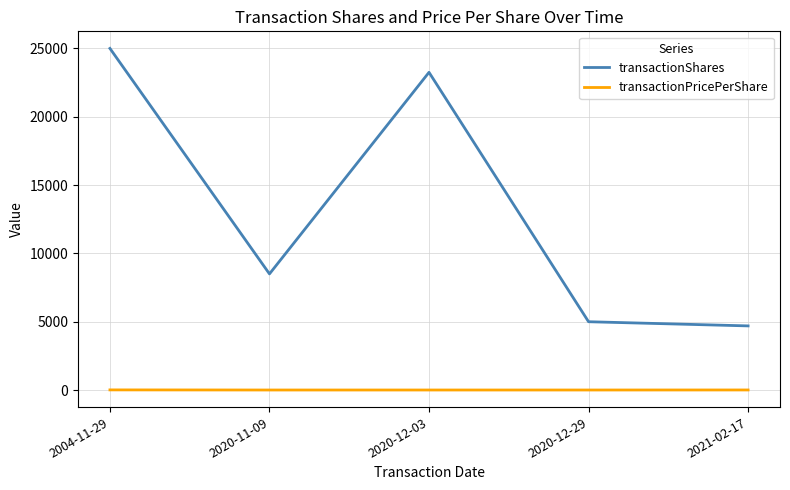

At which category is the sum across all series the highest?

2004-11-29